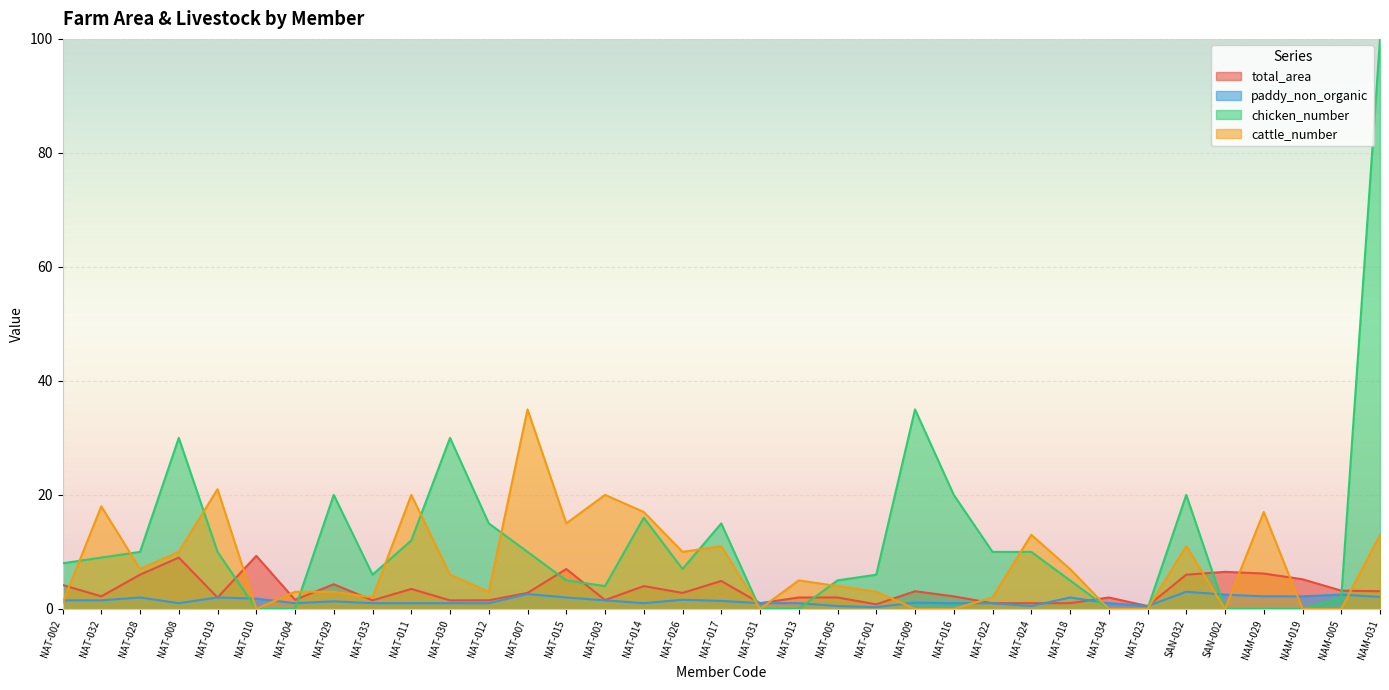

What is the label of the 28th point from the right?

NAT-029